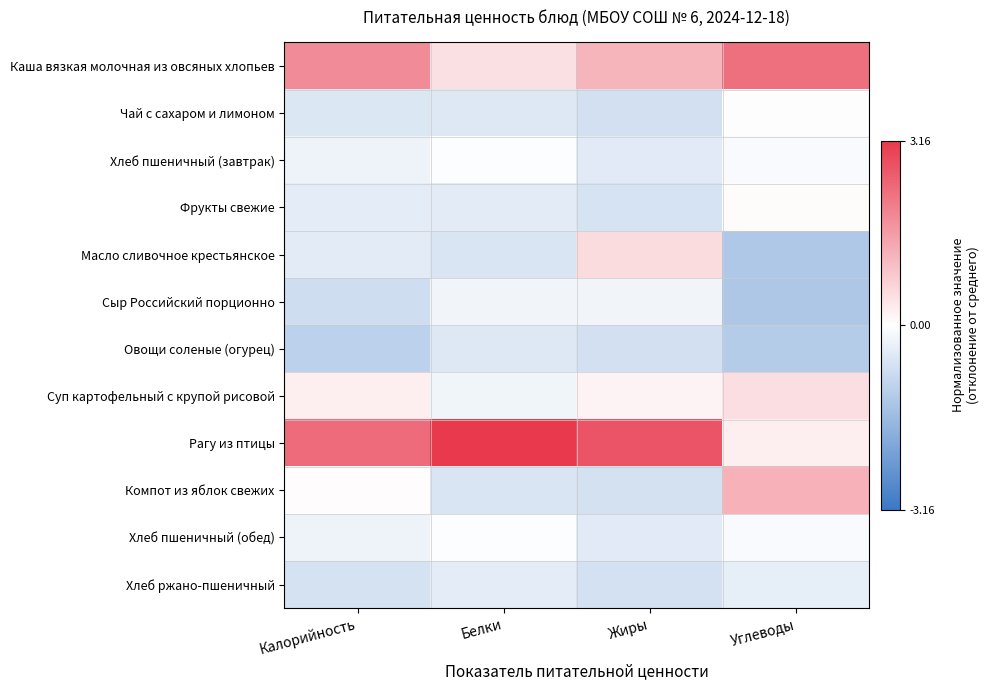

At which category does the chart reach its minimum across all series?

Углеводы